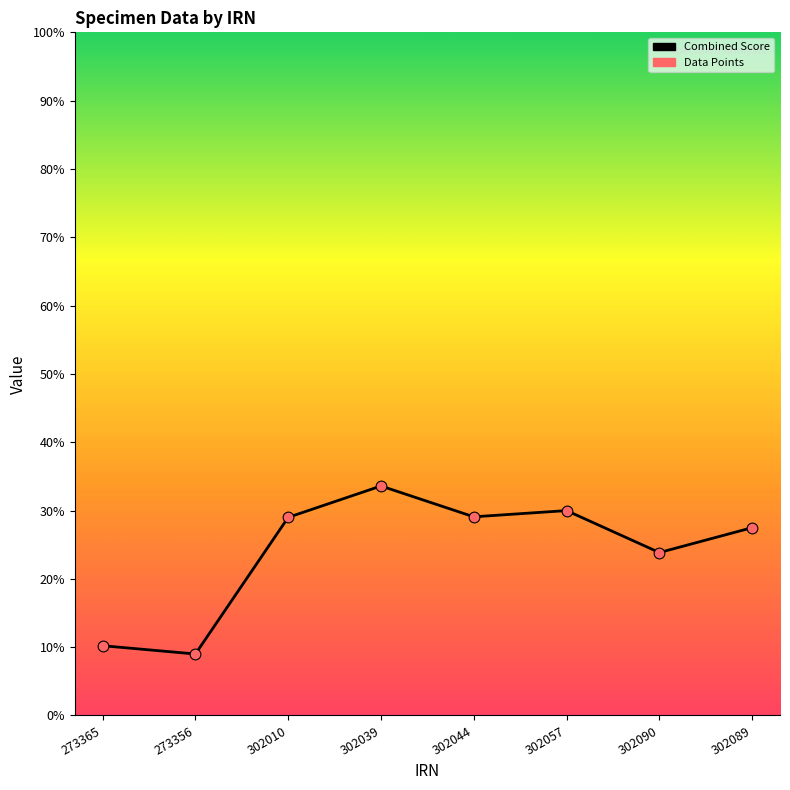

What is the ratio of the value at 302044 to the value at 273356?

3.2